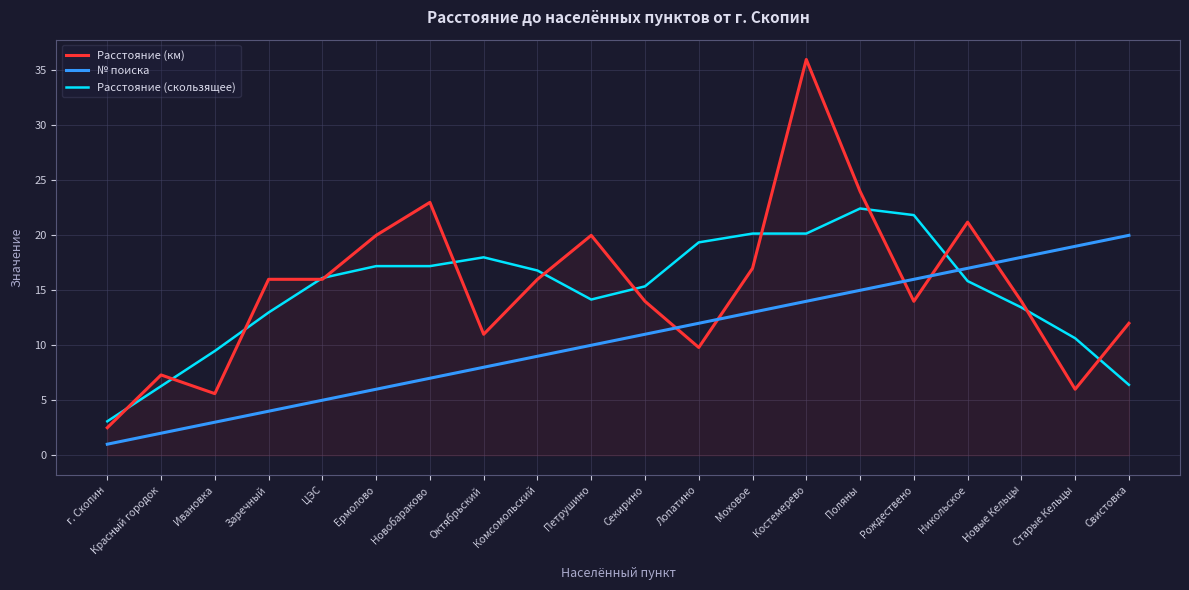

Between which two adjacent categories do № поиска and Расстояние (км) first intersect?

Секирино and Лопатино